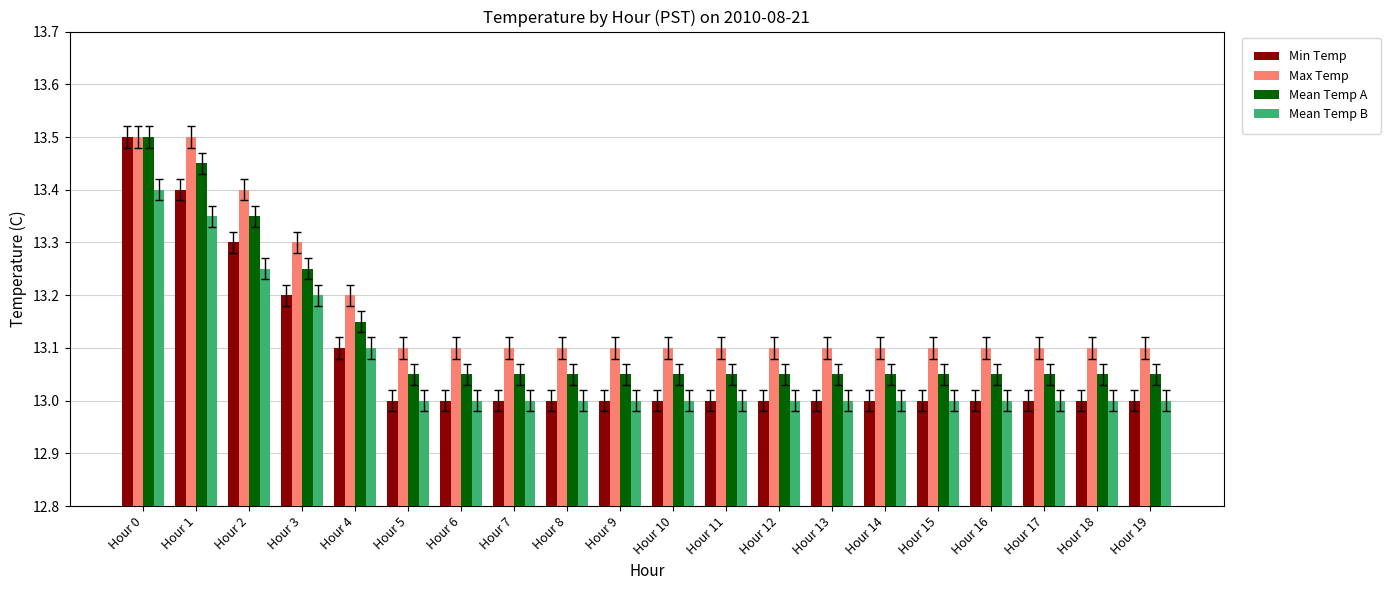

Is it true that Max Temp equals 13.1 at Hour 6?

True